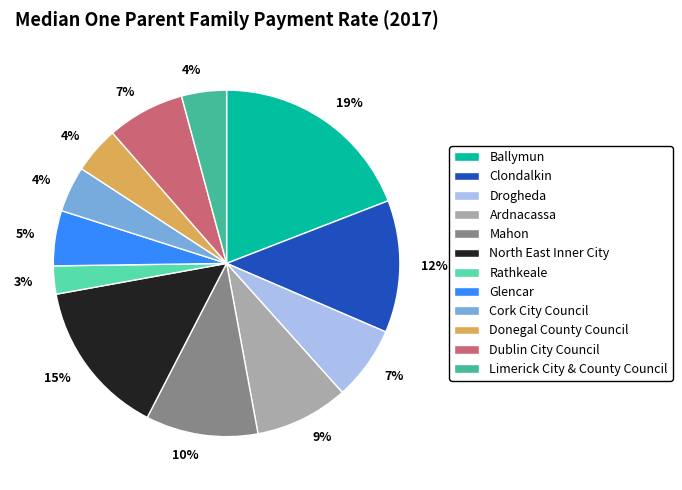

True or false: Rathkeale accounts for 3% of the total.

True